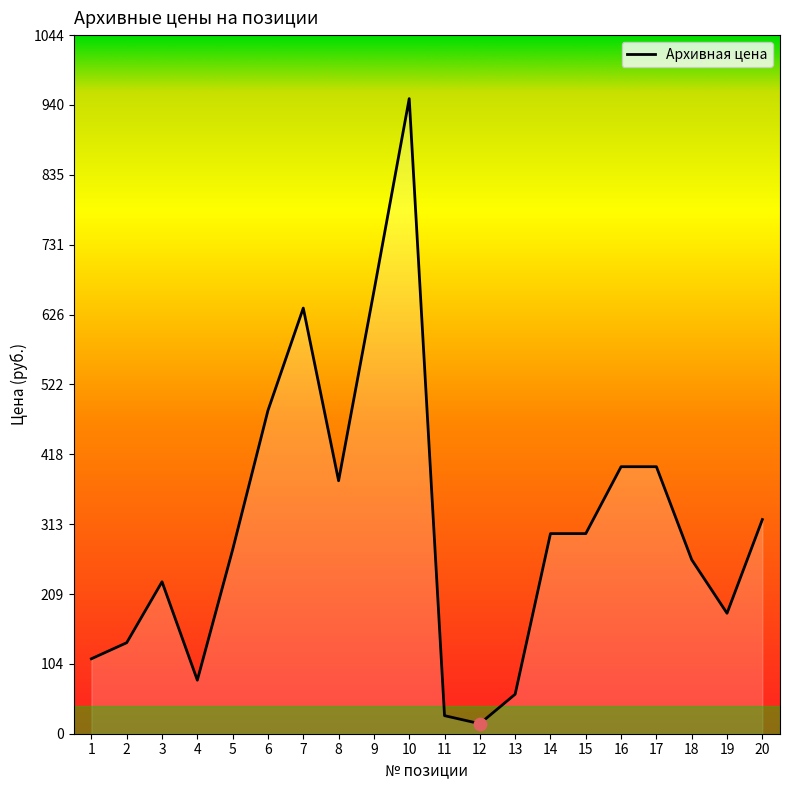

What is the change in value from 2 to 16?

+263